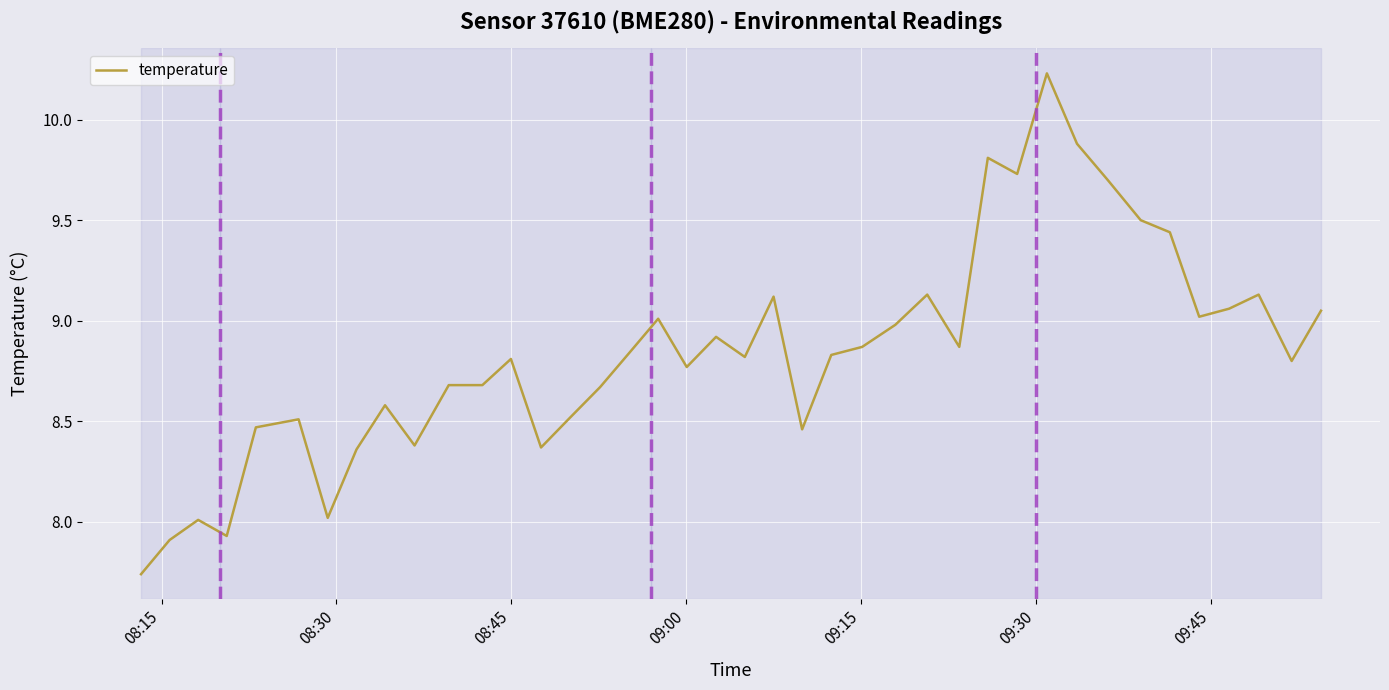

What is the difference between the maximum and minimum values?

2.5